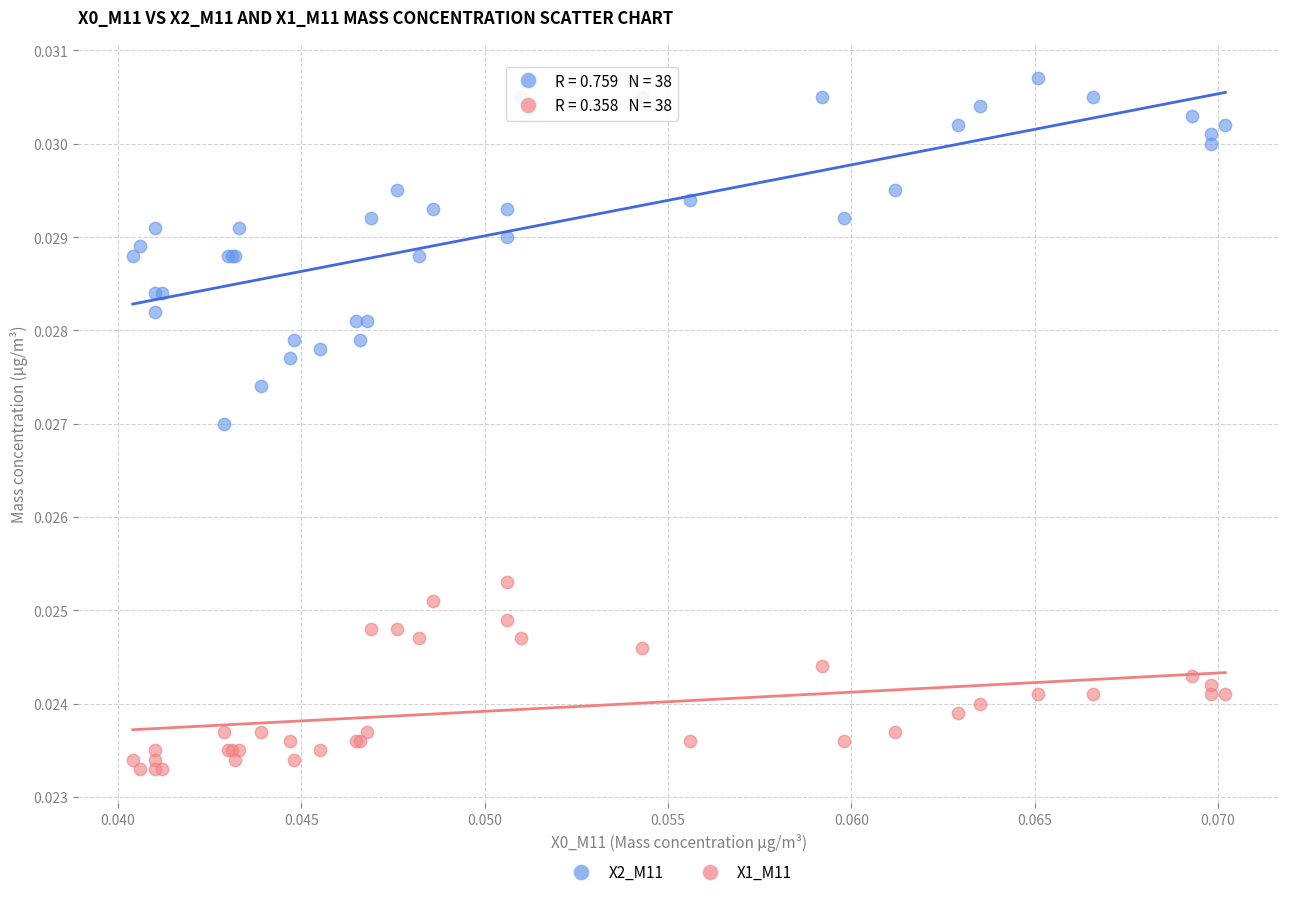

Which series has the largest Y range (max minus min)?

X2_M11